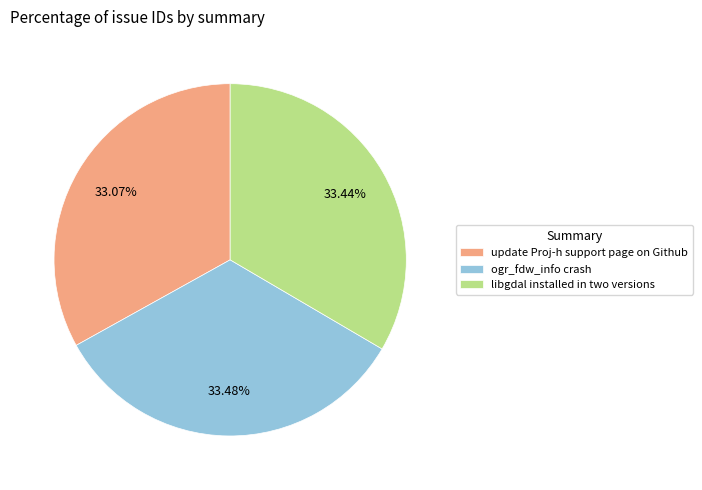

What percentage do update Proj-h support page on Github and ogr_fdw_info crash together represent?

66.6%